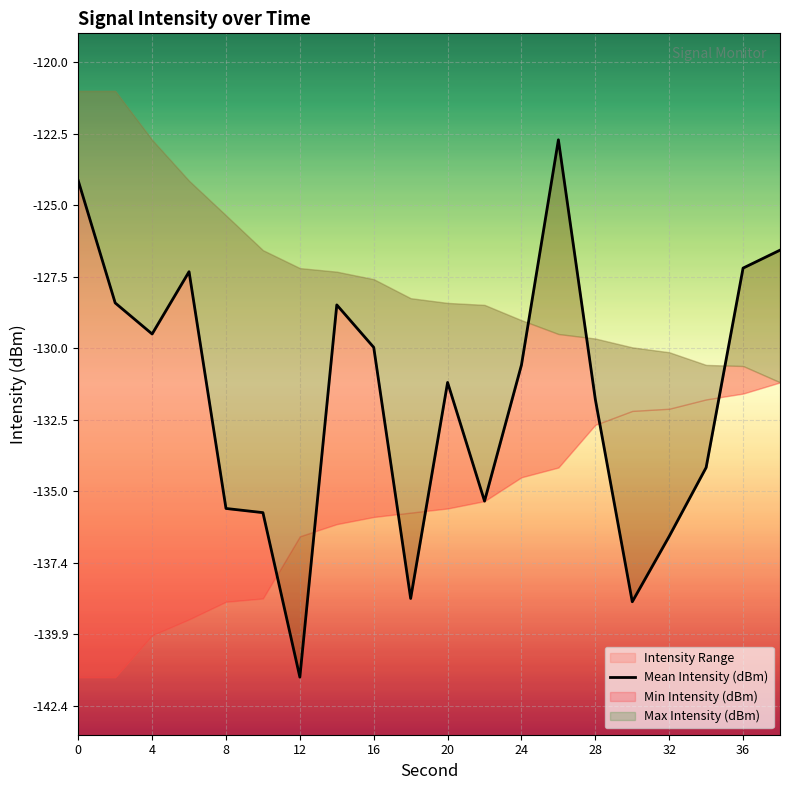

How many lines are shown in the chart?

1